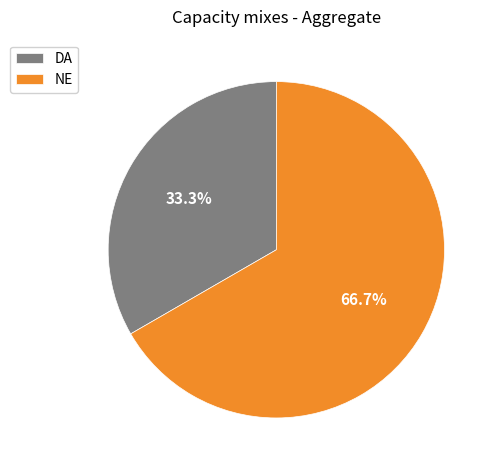

How many segments does this pie chart have?

2